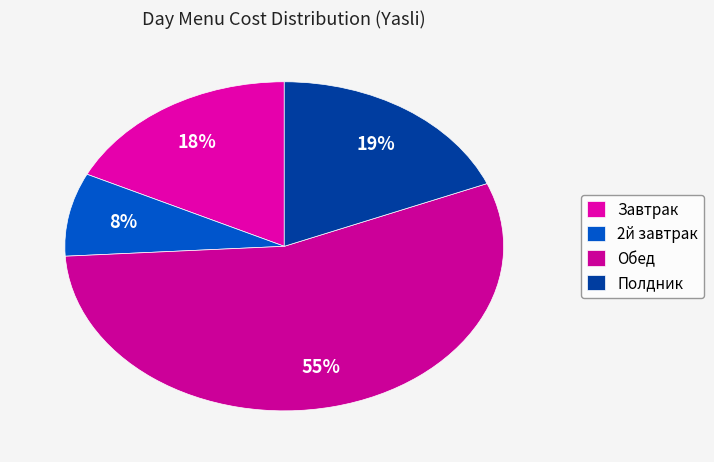

How many segments does this pie chart have?

4